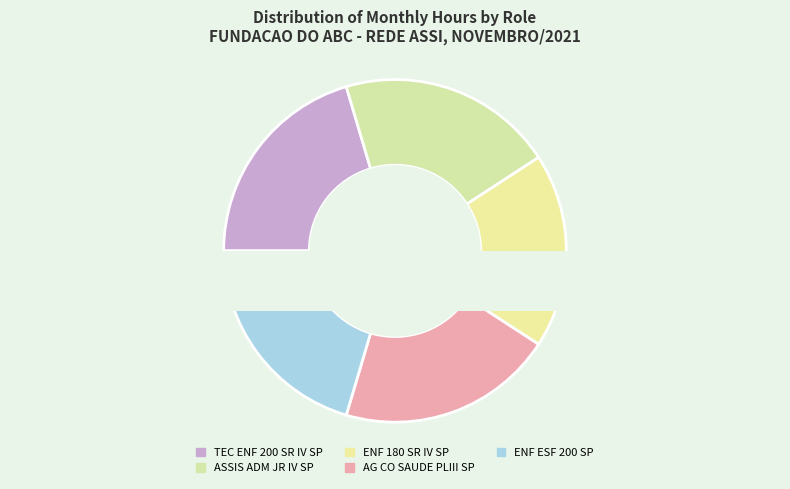

Count the number of slices in the pie.

5